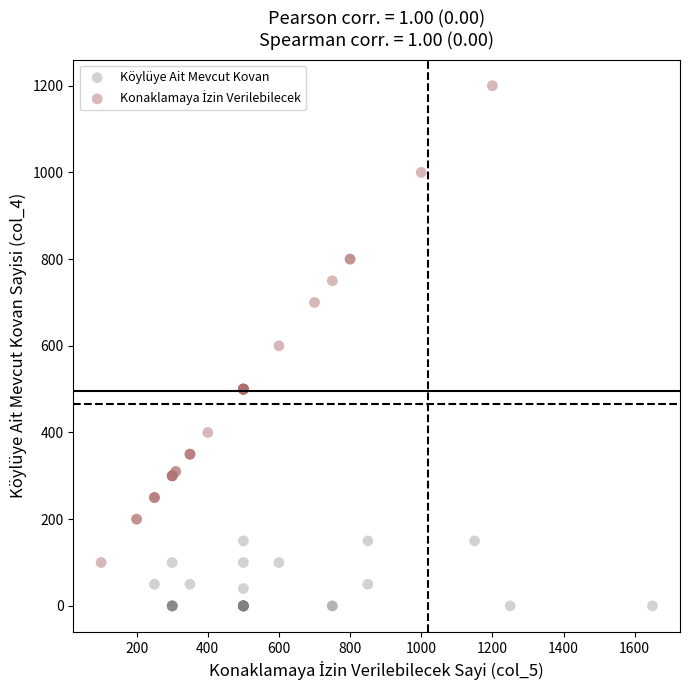

Which series reaches the minimum Y coordinate?

Köylüye Ait Mevcut Kovan